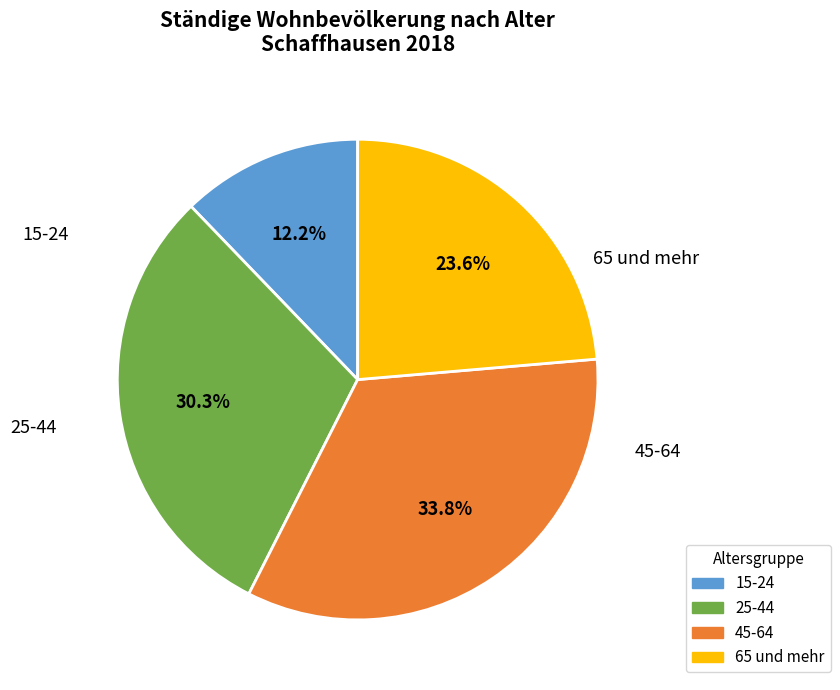

What is the largest slice in the pie chart?

45-64